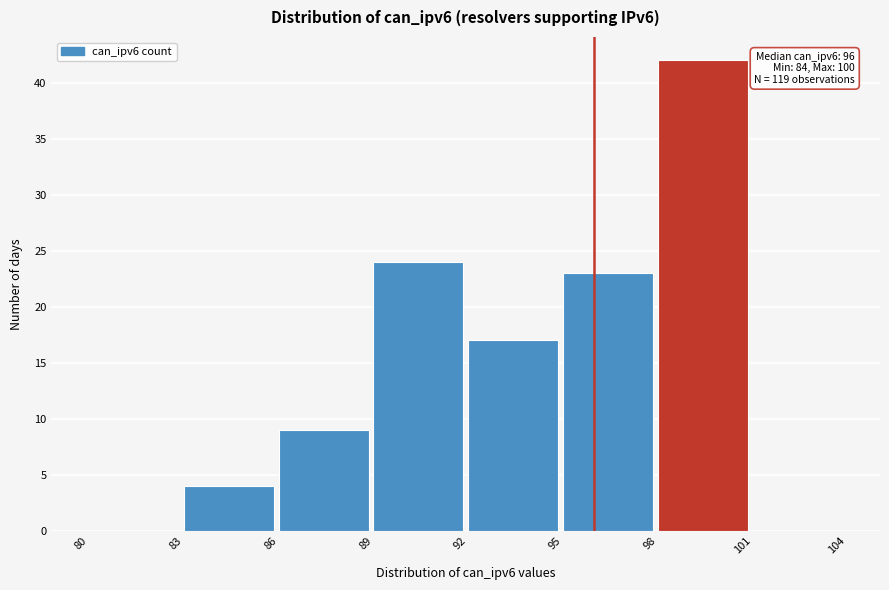

Which range on the x-axis has the tallest bar?

98 to 101